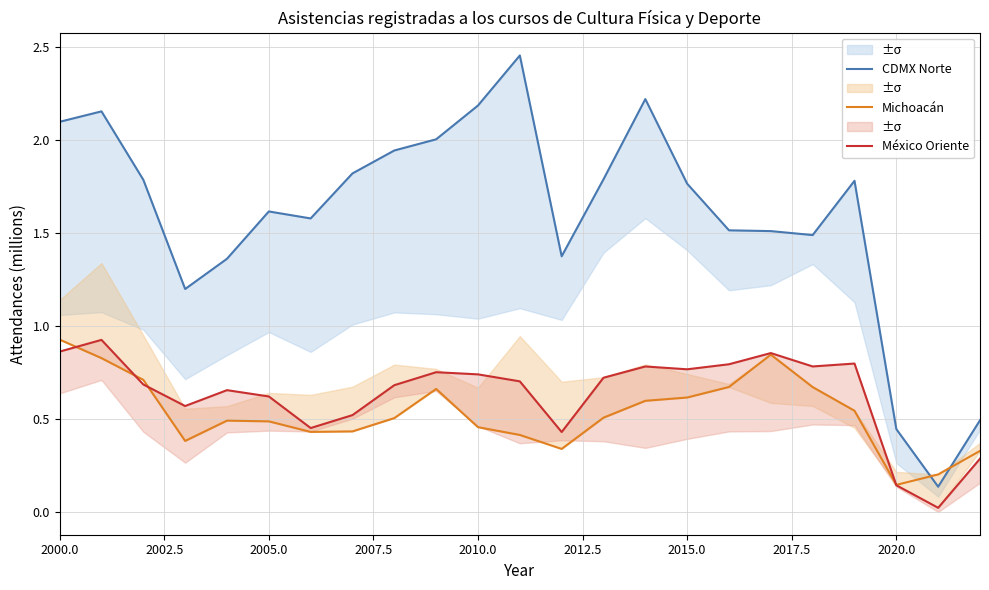

True or false: CDMX Norte and Michoacán cross at least once.

True